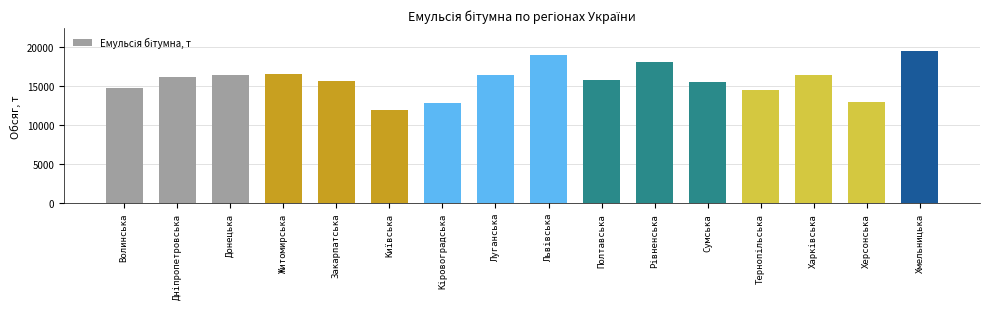

What is the sum of all values?

253216.1